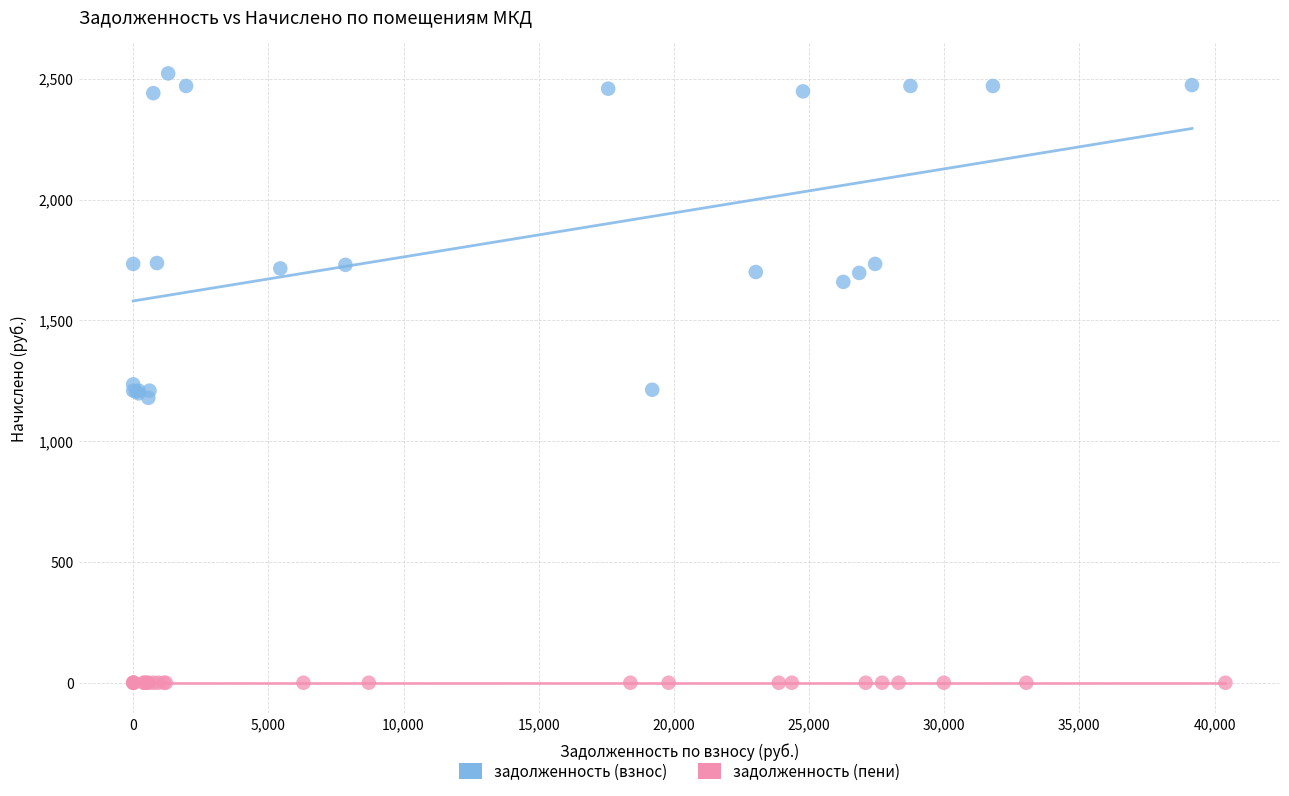

What are all the series names shown in the legend?

задолженность (взнос), задолженность (пени)